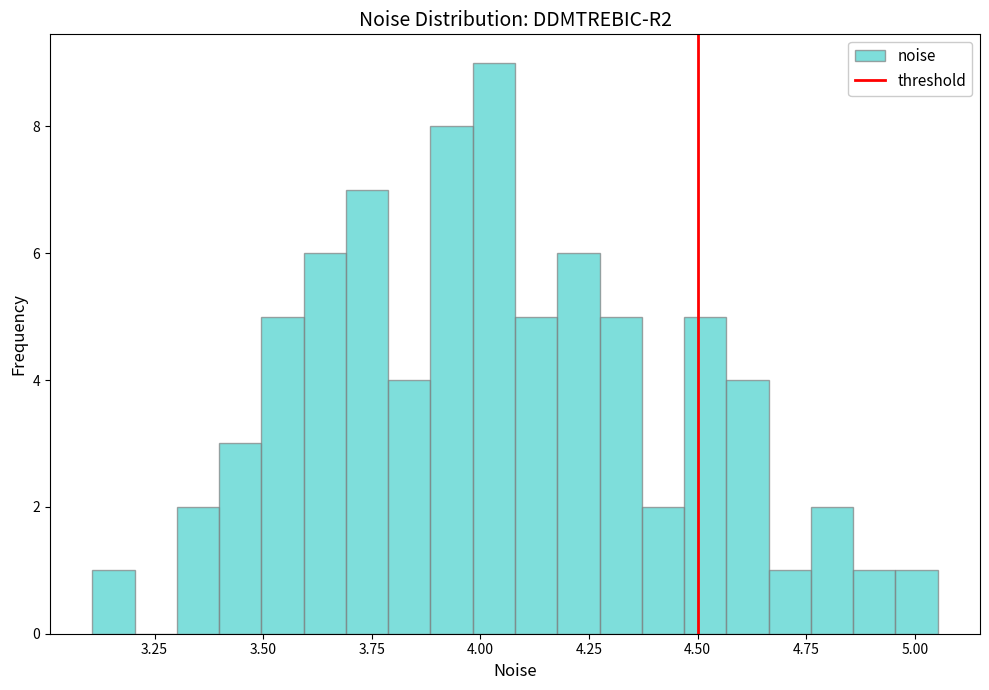

Around what value on the x-axis is the tallest bar? Give the approximate position of its centre, as read against the axis.

4.05